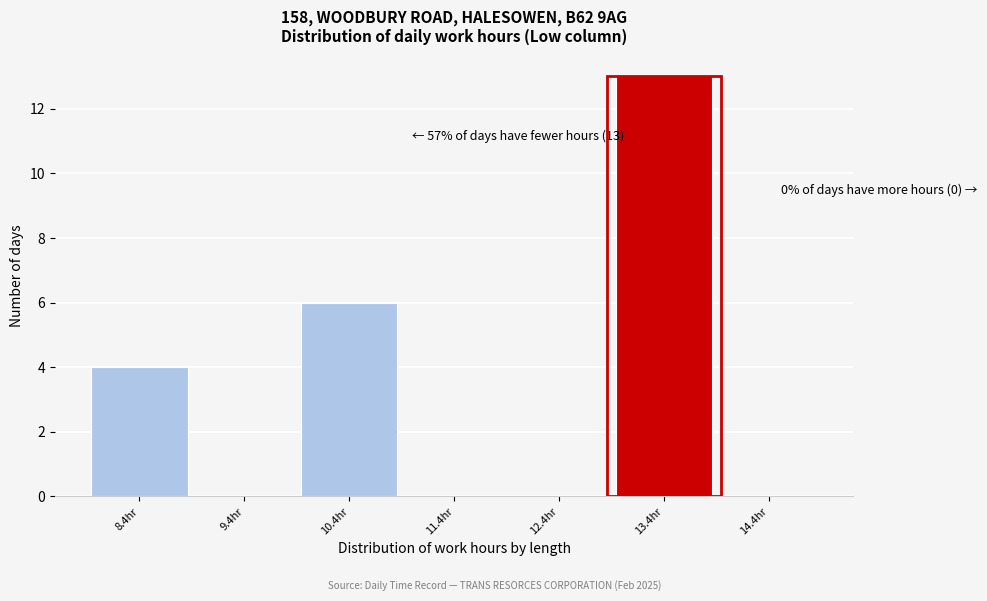

Reading left to right, what are all the values shown in this chart?

8.4hr=4	9.4hr=0	10.4hr=6	11.4hr=0	12.4hr=0	13.4hr=13	14.4hr=0